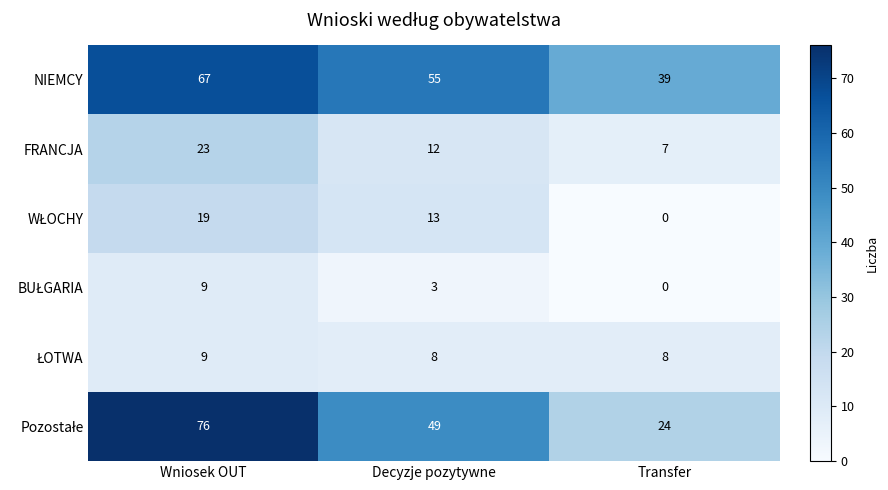

Where does the NIEMCY series first go above 55?

Wniosek OUT